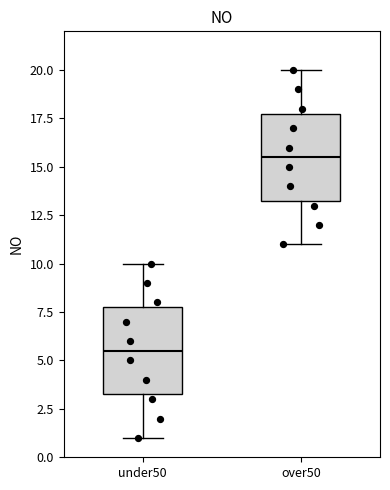

Reading left to right, read every box against the y-axis: the position of its median line, the range the box covers, and the ends of its whiskers. The values are not printed on the chart, so give them approximately, as read against the axis.

under50: median 5.5, box 3.5 to 8.0, whiskers 1.0 to 10.0
over50: median 15.5, box 13.5 to 18.0, whiskers 11.0 to 20.0